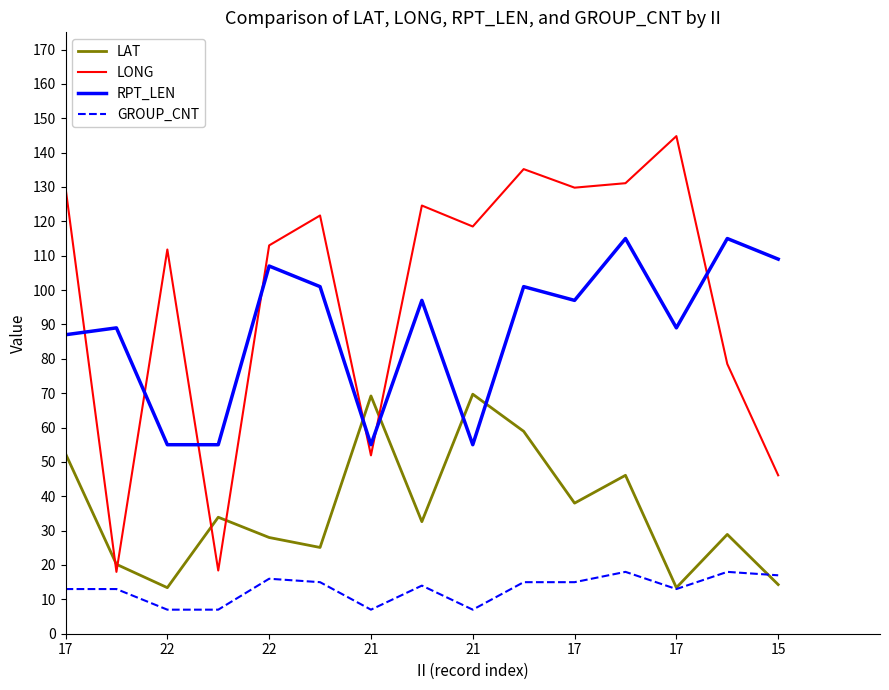

What is the highest value of the GROUP_CNT series?

18.0